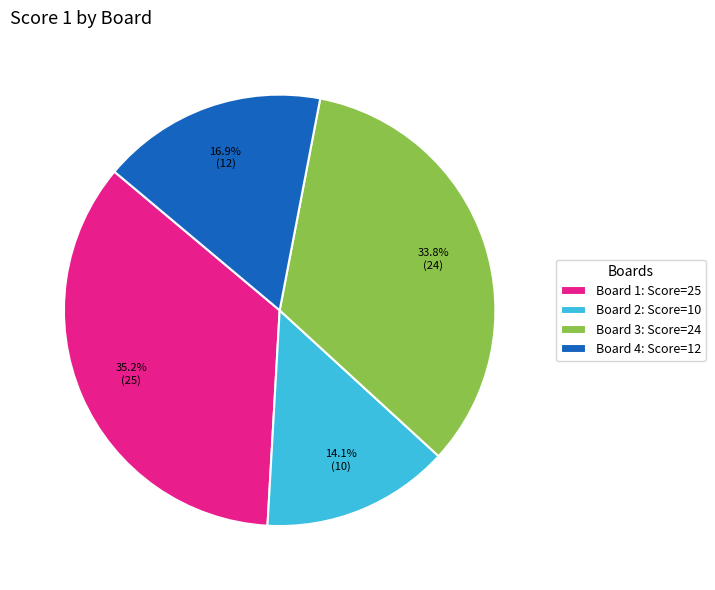

How much of the chart is everything except Board 3?

66.2%